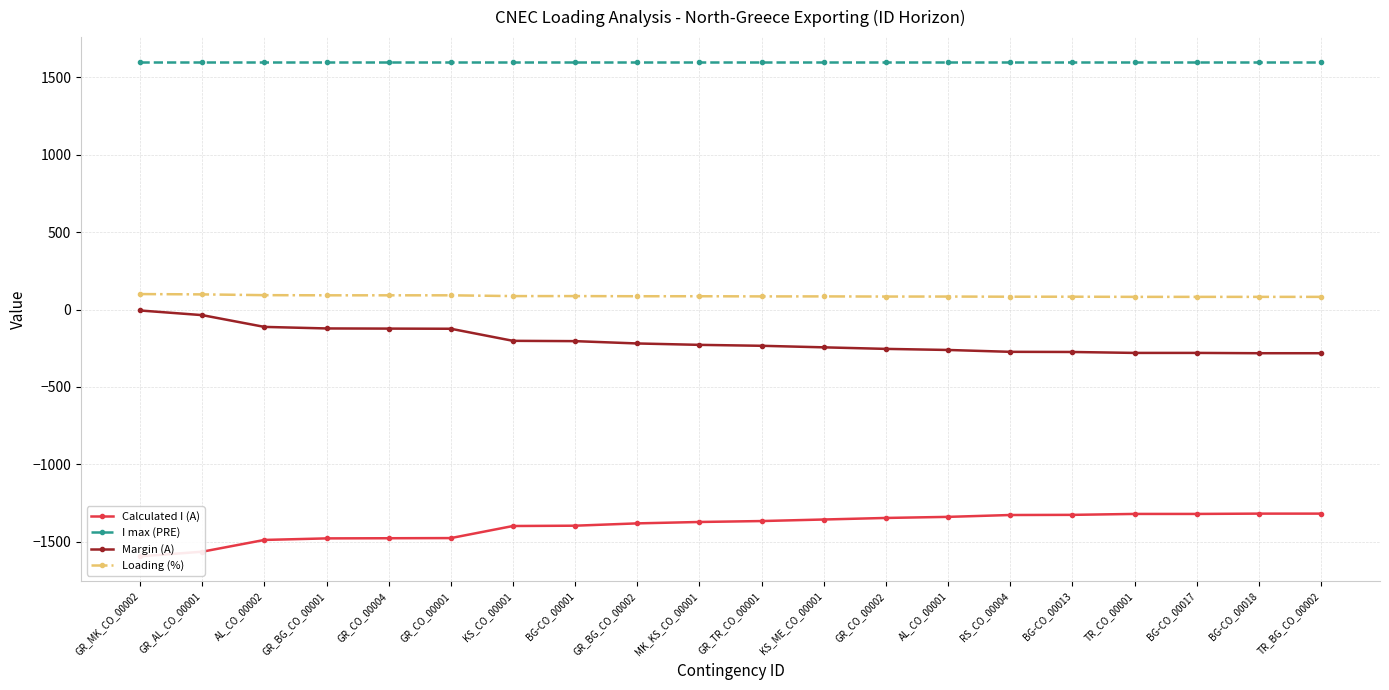

What is the sum of the Loading (%) values at GR_CO_00001 and MK_KS_CO_00001?

178